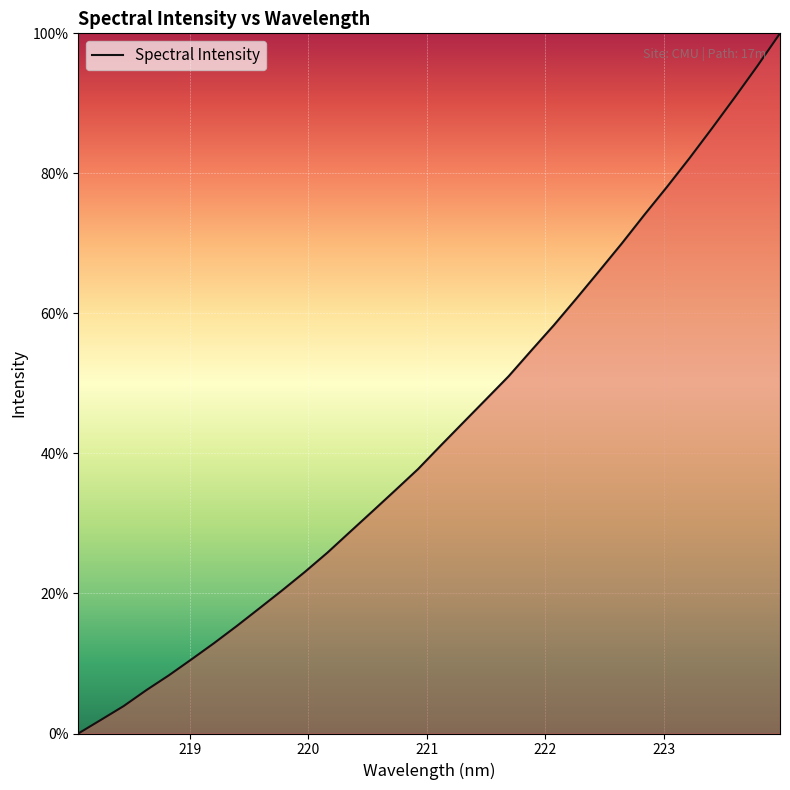

What is the greatest value displayed?

100.0